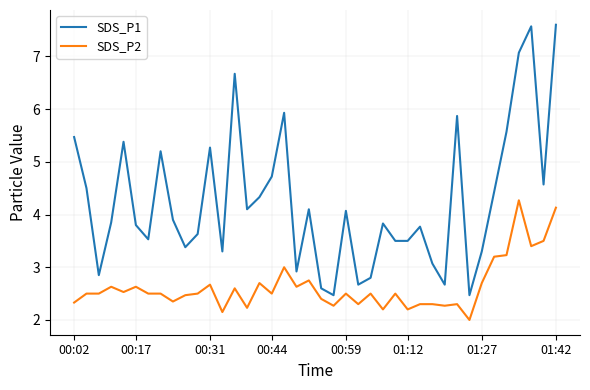

Which series has the largest range (max minus min)?

SDS_P1